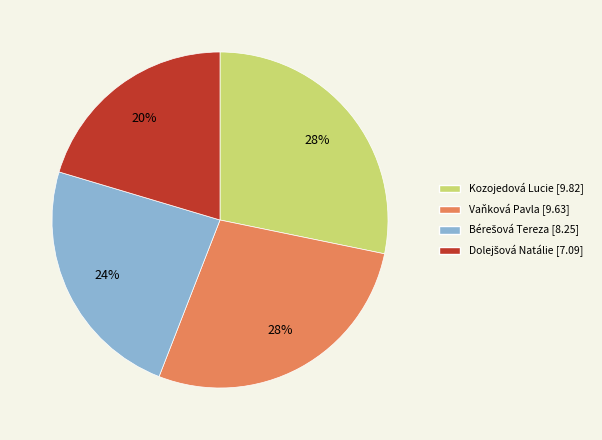

Combined, do Vaňková Pavla and Kozojedová Lucie account for over 50%?

Yes